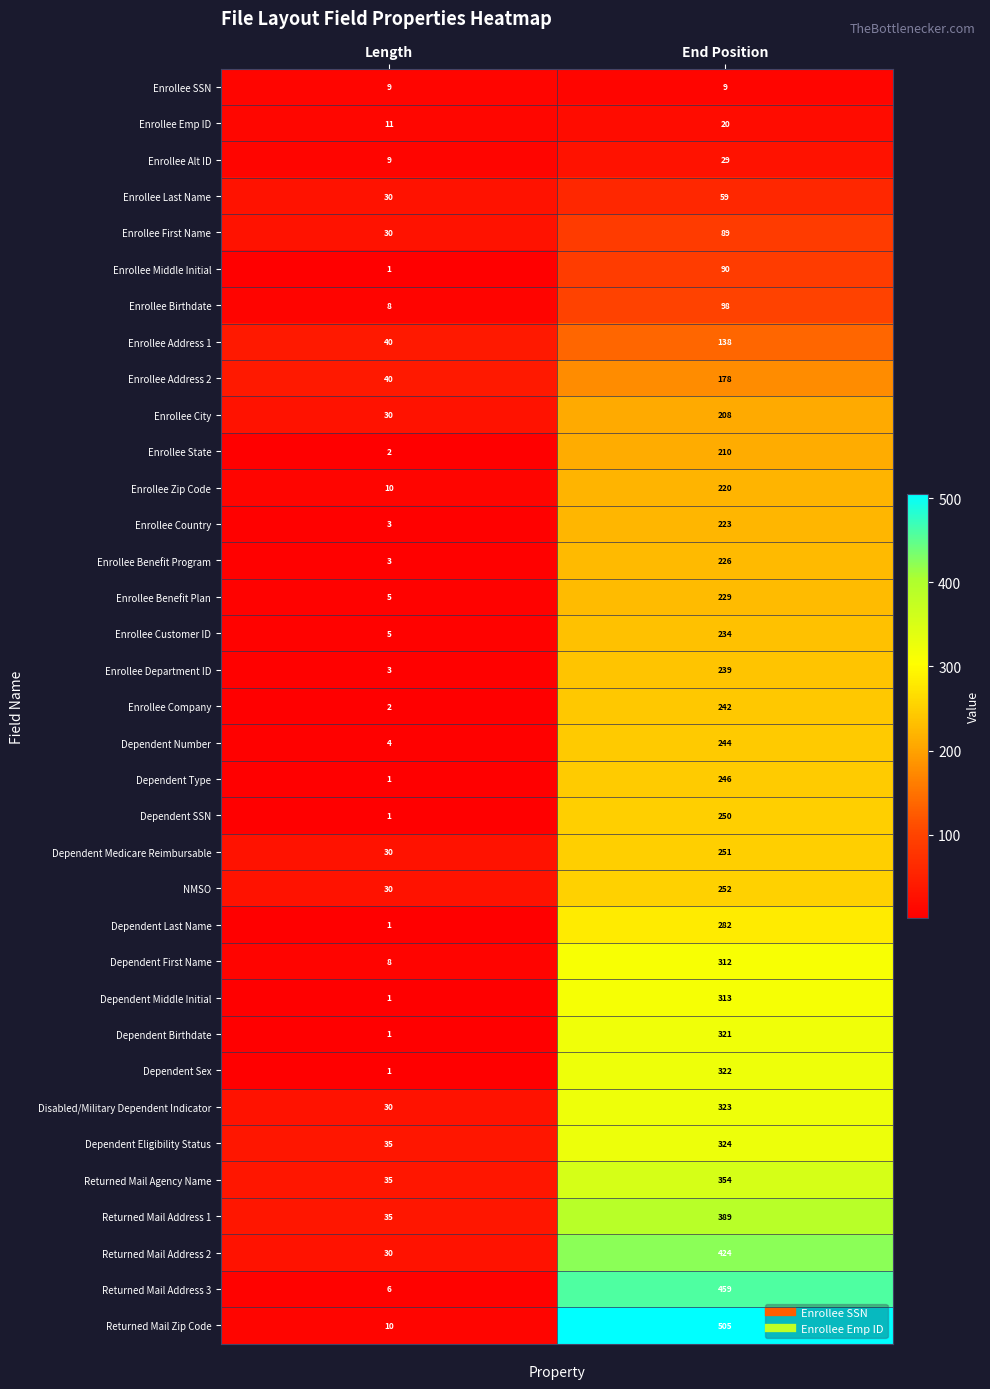

Where is Dependent Medicare Reimbursable nearest to the value 140?

Length